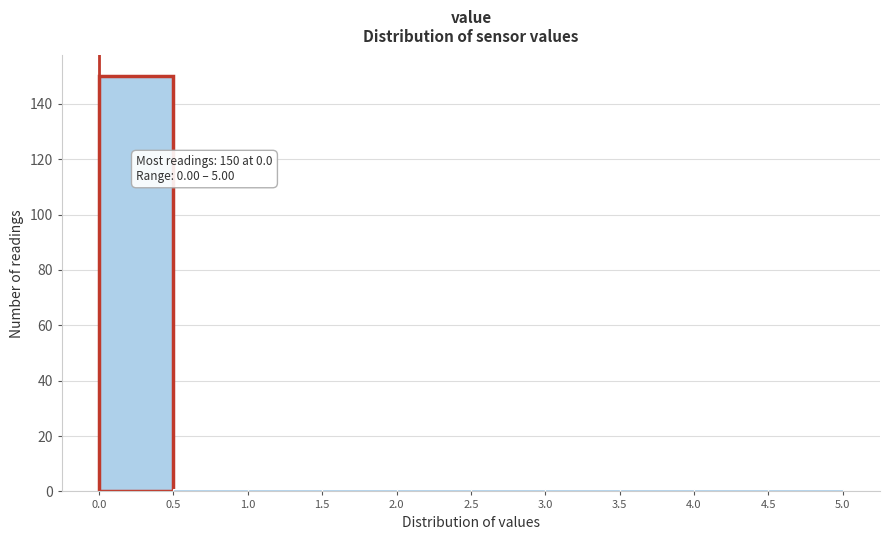

Which range on the x-axis has the tallest bar?

0.0 to 0.5